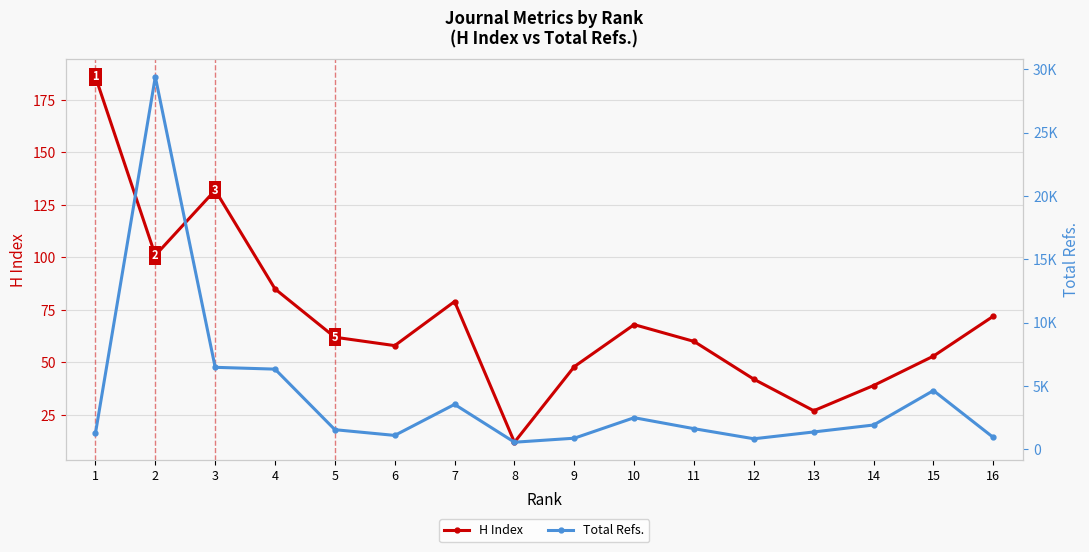

True or false: H Index and Total Refs. intersect in this chart.

False